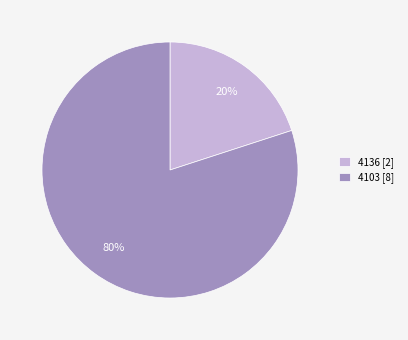

To the nearest percent, what is the difference between the largest and smallest slice percentages?

60%